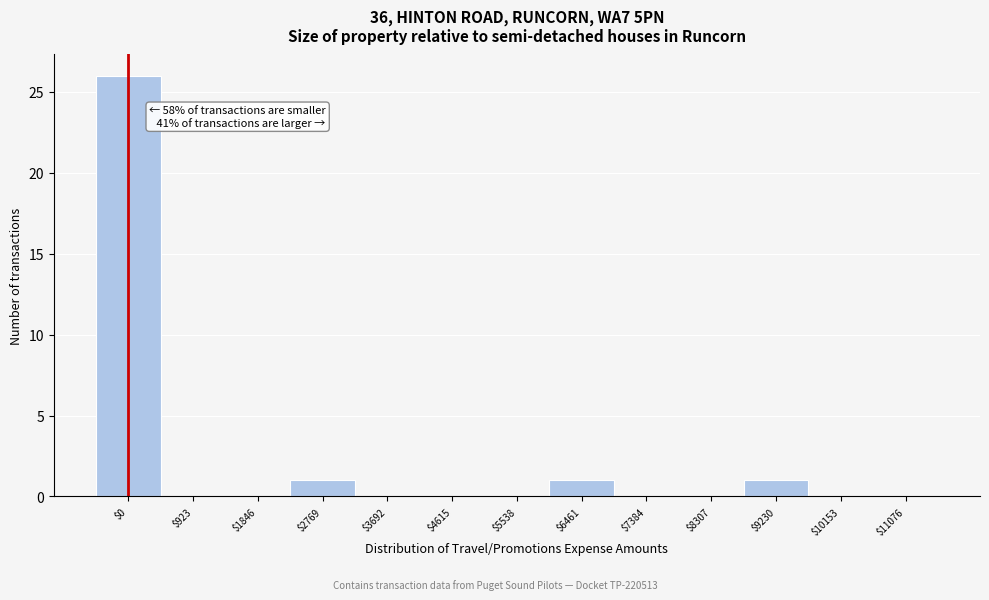

What is the sum of all values?

29